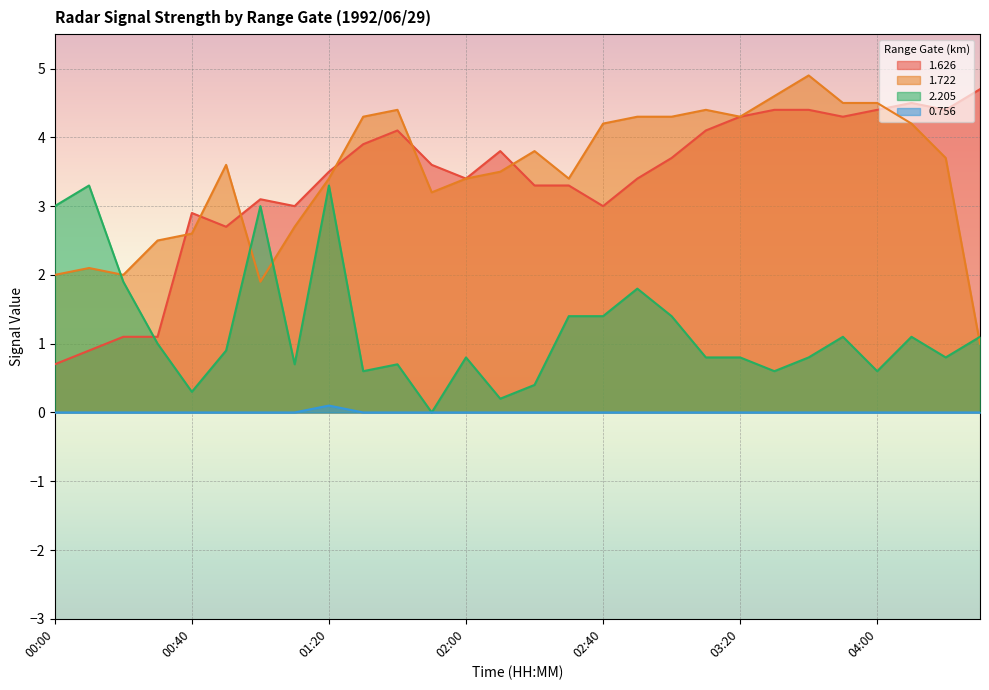

Reading left to right, extract all data points from this chart.

1.626: 00:00=0.7	00:10=0.9	00:20=1.1	00:30=1.1	00:40=2.9	00:50=2.7	01:00=3.1	01:10=3.0	01:20=3.5	01:30=3.9	01:40=4.1	01:50=3.6	02:00=3.4	02:10=3.8	02:20=3.3	02:30=3.3	02:40=3.0	02:50=3.4	03:00=3.7	03:10=4.1	03:20=4.3	03:30=4.4	03:40=4.4	03:50=4.3	04:00=4.4	04:10=4.5	04:20=4.4	04:30=4.7
1.722: 00:00=2.0	00:10=2.1	00:20=2.0	00:30=2.5	00:40=2.6	00:50=3.6	01:00=1.9	01:10=2.7	01:20=3.4	01:30=4.3	01:40=4.4	01:50=3.2	02:00=3.4	02:10=3.5	02:20=3.8	02:30=3.4	02:40=4.2	02:50=4.3	03:00=4.3	03:10=4.4	03:20=4.3	03:30=4.6	03:40=4.9	03:50=4.5	04:00=4.5	04:10=4.2	04:20=3.7	04:30=1.0
2.205: 00:00=3.0	00:10=3.3	00:20=1.9	00:30=1.0	00:40=0.3	00:50=0.9	01:00=3.0	01:10=0.7	01:20=3.3	01:30=0.6	01:40=0.7	01:50=0.0	02:00=0.8	02:10=0.2	02:20=0.4	02:30=1.4	02:40=1.4	02:50=1.8	03:00=1.4	03:10=0.8	03:20=0.8	03:30=0.6	03:40=0.8	03:50=1.1	04:00=0.6	04:10=1.1	04:20=0.8	04:30=1.1
0.756: 00:00=0.0	00:10=0.0	00:20=0.0	00:30=0.0	00:40=0.0	00:50=0.0	01:00=0.0	01:10=0.0	01:20=0.1	01:30=0.0	01:40=0.0	01:50=0.0	02:00=0.0	02:10=0.0	02:20=0.0	02:30=0.0	02:40=0.0	02:50=0.0	03:00=0.0	03:10=0.0	03:20=0.0	03:30=0.0	03:40=0.0	03:50=0.0	04:00=0.0	04:10=0.0	04:20=0.0	04:30=0.0